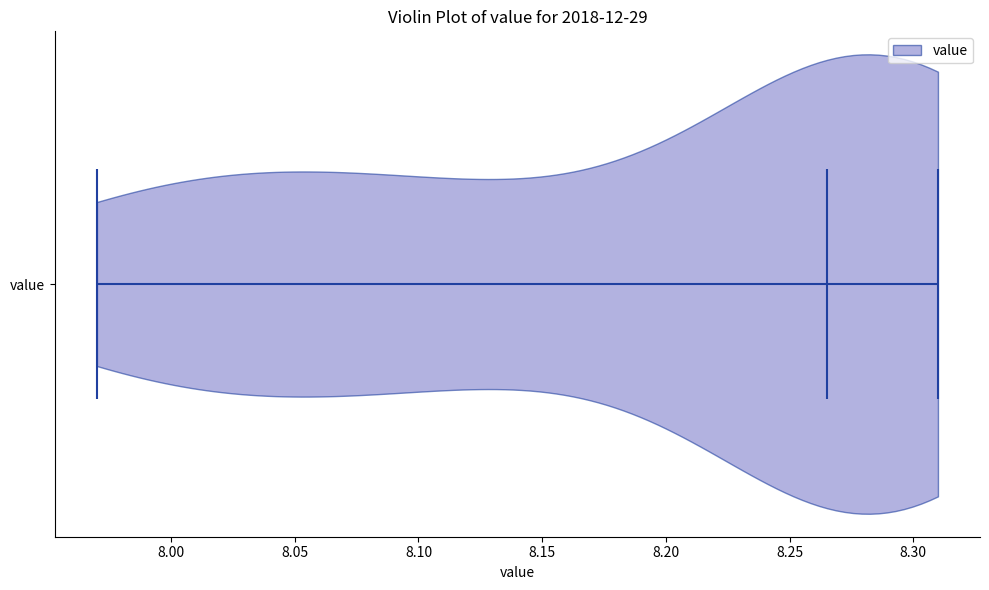

Read this violin plot against the x-axis: where its median line is, and the lowest and highest points the violin reaches. The values are not printed on the chart, so give them approximately, as read against the axis.

median line 8.265, lowest point 7.970, highest point 8.310